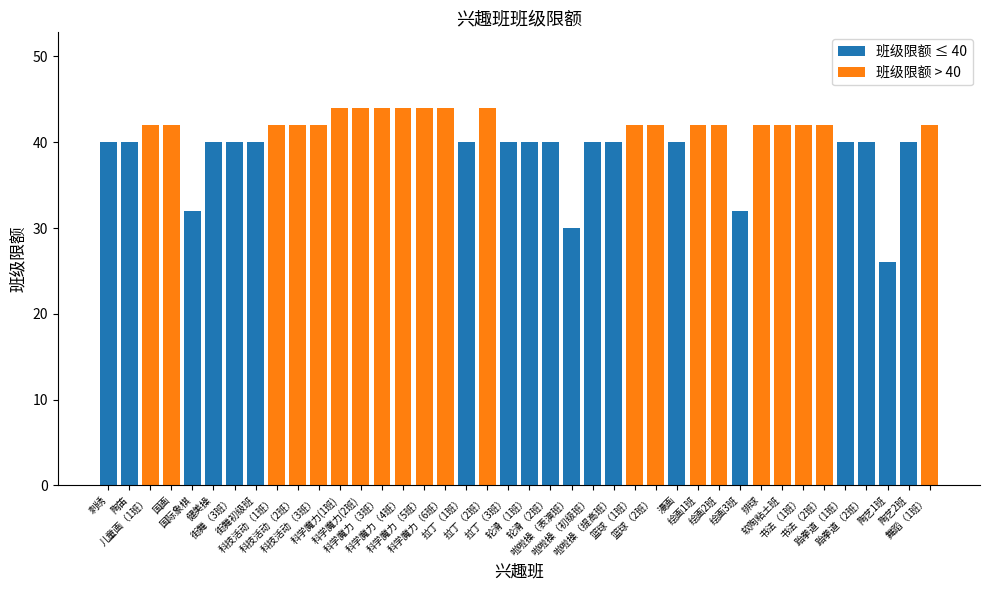

How many data points are less than 42?

19